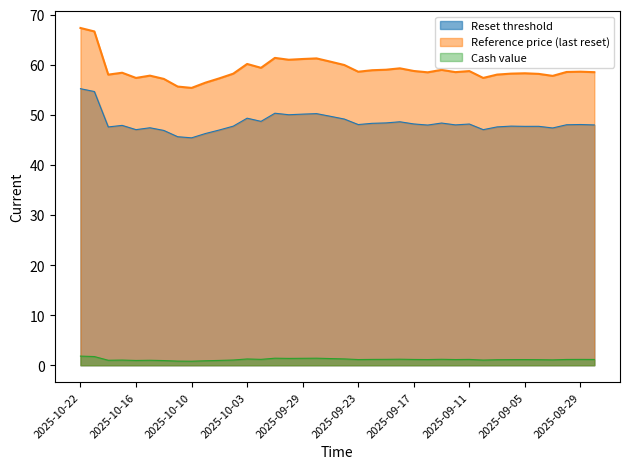

True or false: Reset threshold and Reference price (last reset) intersect in this chart.

False